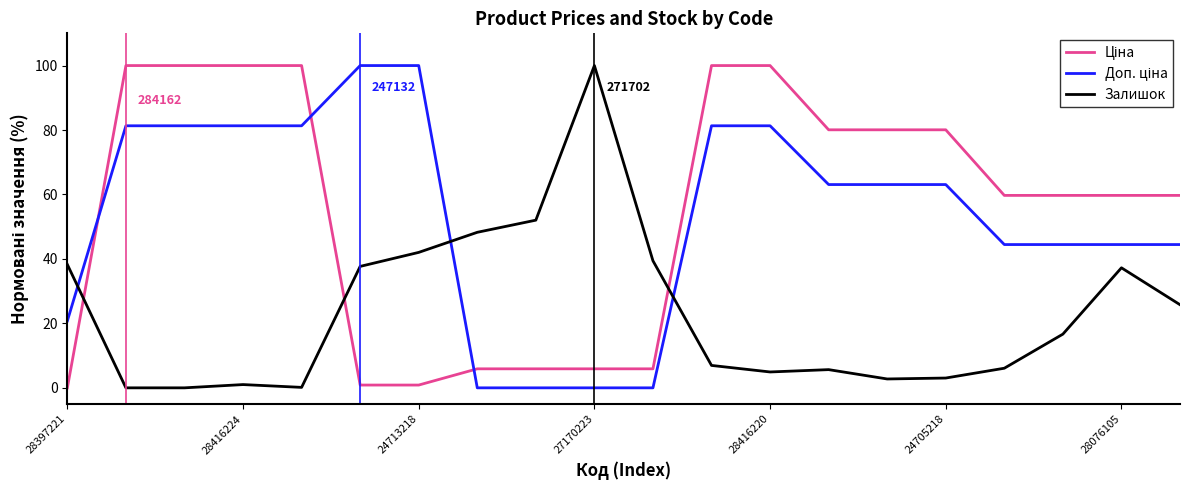

How many lines are shown in the chart?

3